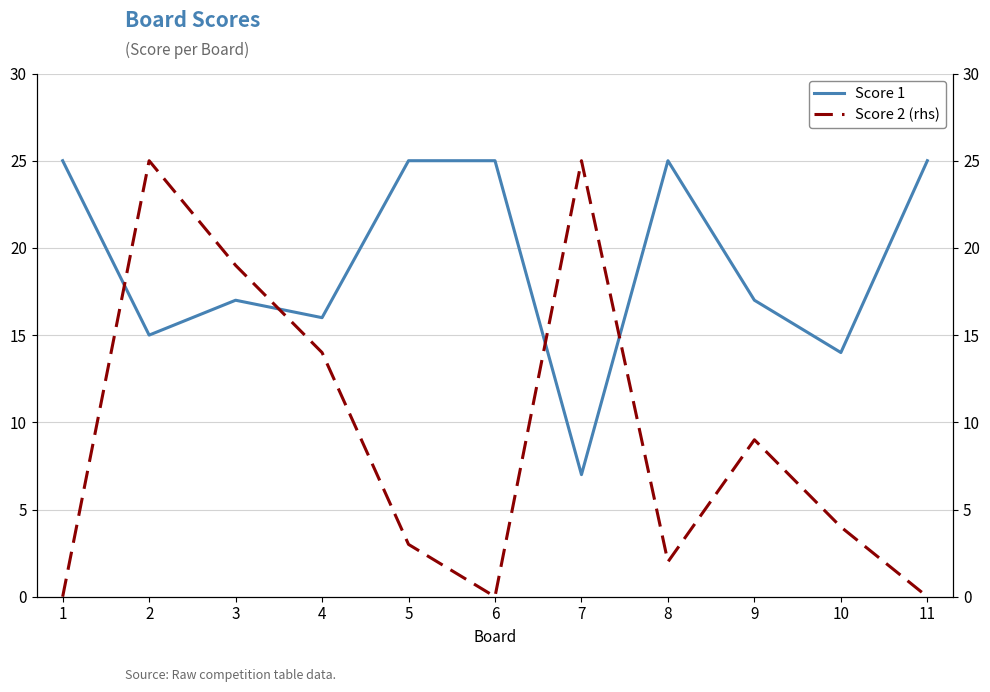

Is the value of Score 2 (rhs) at 6 greater than the value of Score 1 at 9?

No